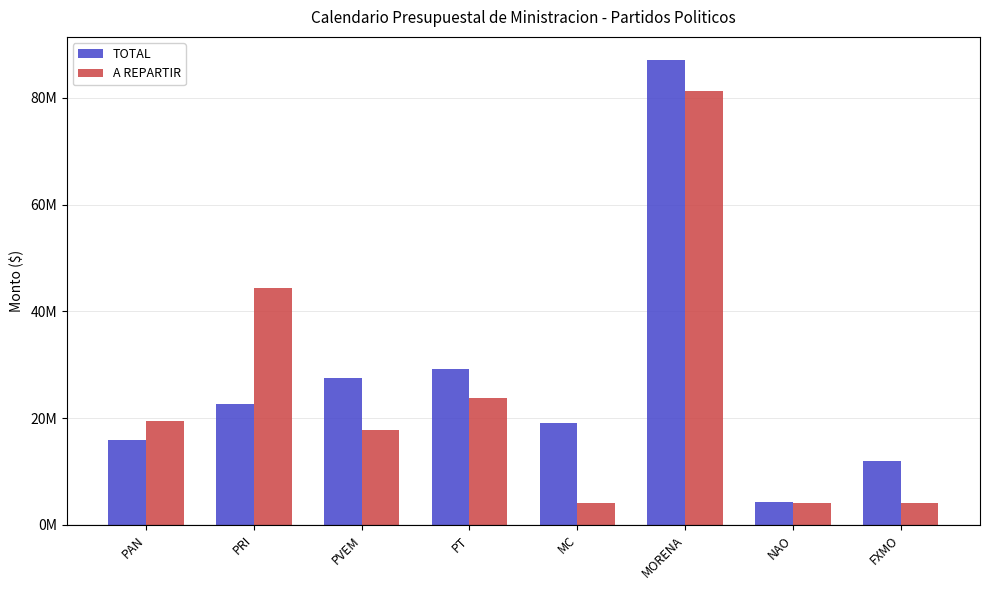

What is the average value of the TOTAL series?

27238529.2